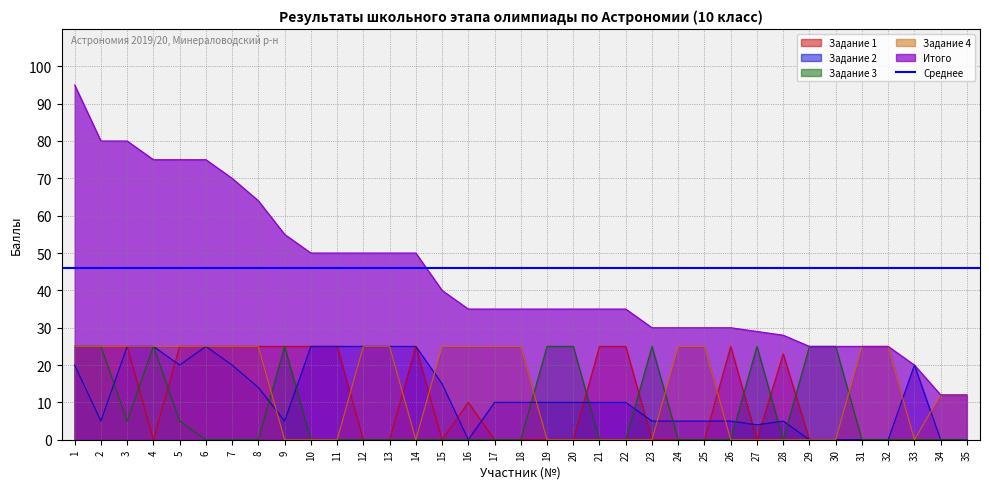

How many lines are shown in the chart?

5